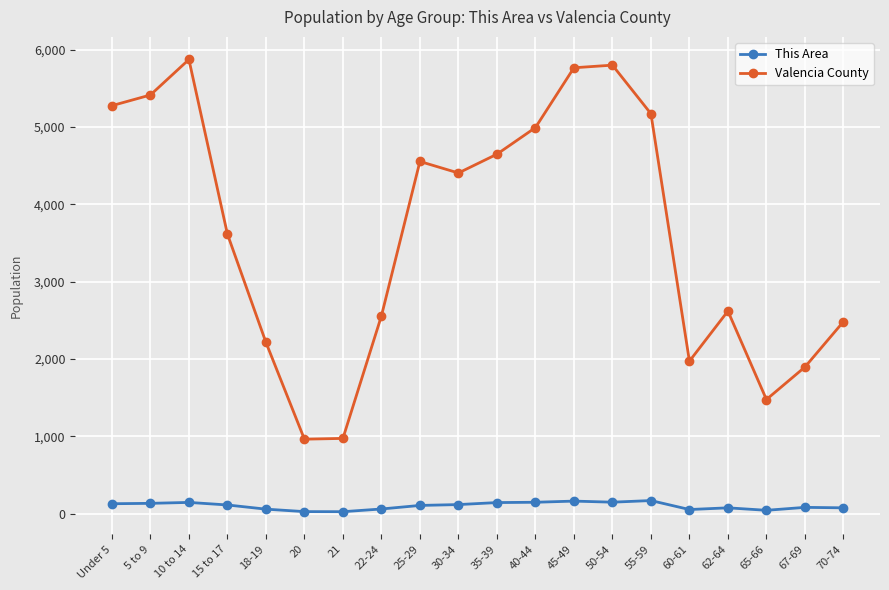

How many lines are shown in the chart?

2